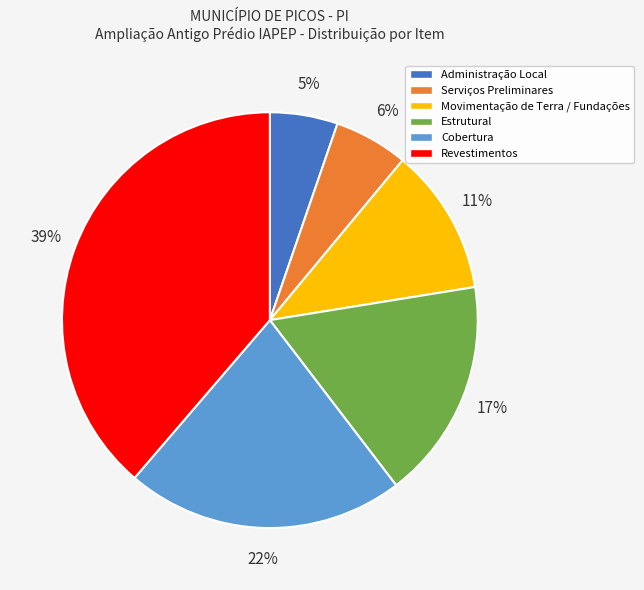

Is the sum of Administração Local and Cobertura greater than half?

No